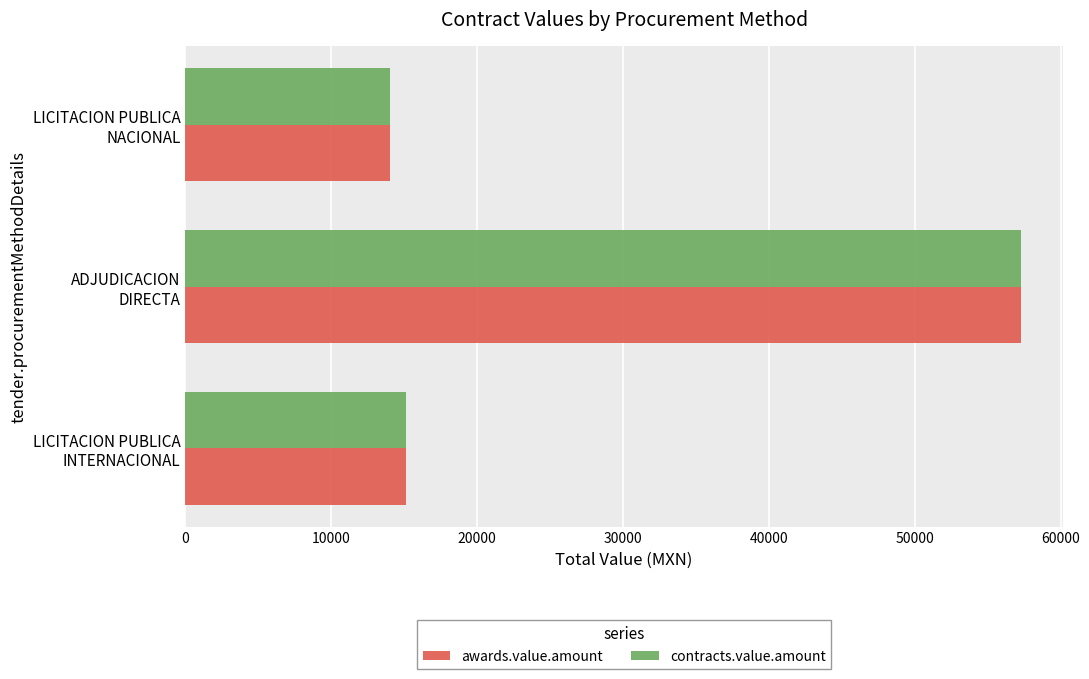

List the labels in order of awards.value.amount value, largest first.

ADJUDICACION
DIRECTA, LICITACION PUBLICA
INTERNACIONAL, LICITACION PUBLICA
NACIONAL